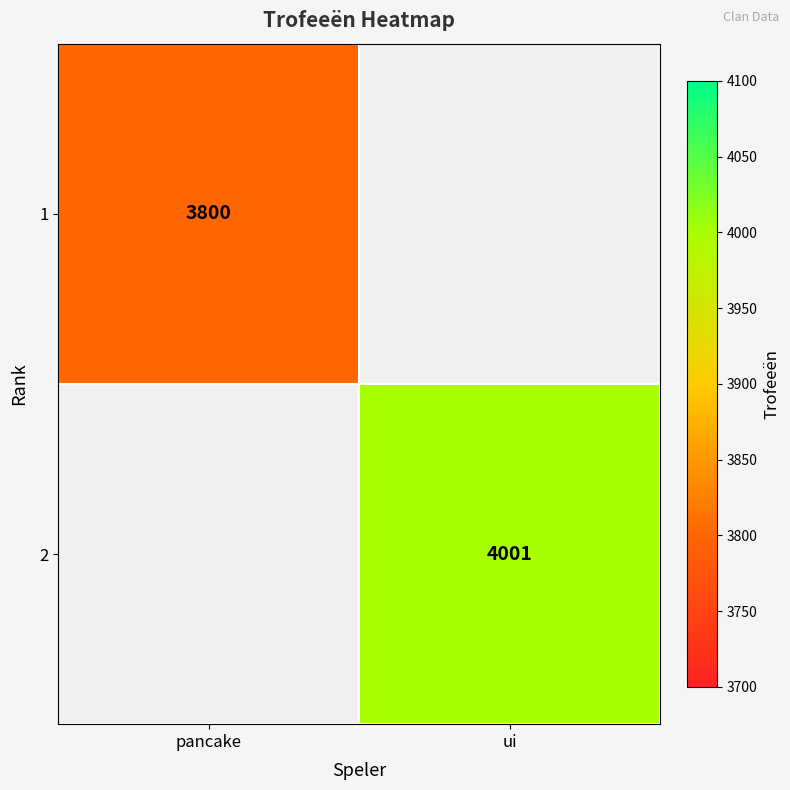

How many distinct data groups are displayed?

2